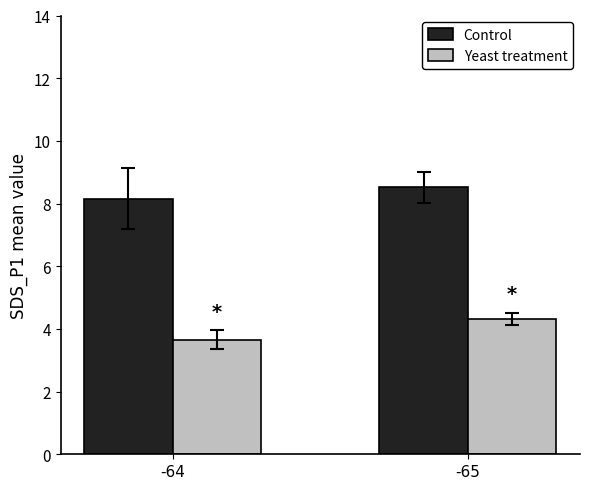

How many bars are there in total?

4